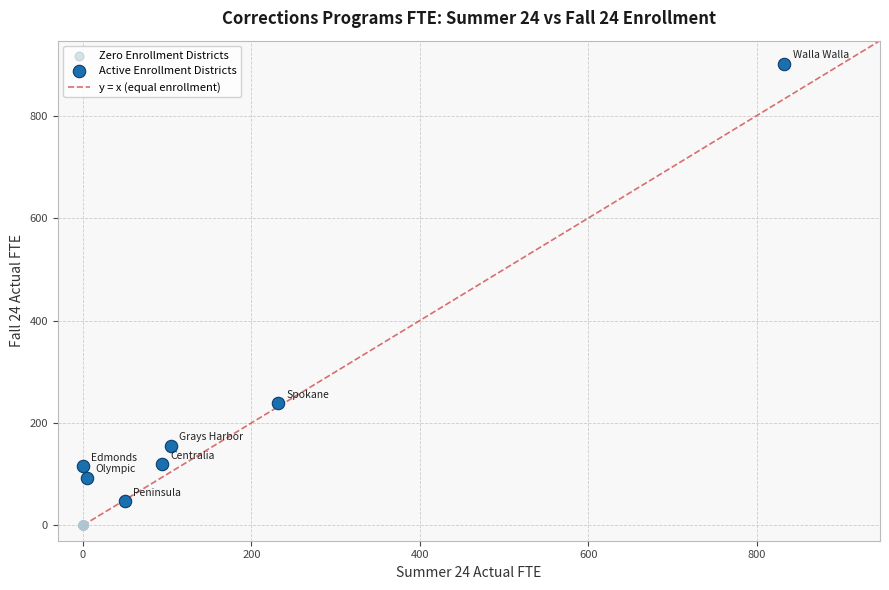

Which series reaches the maximum Y coordinate?

Active Enrollment Districts